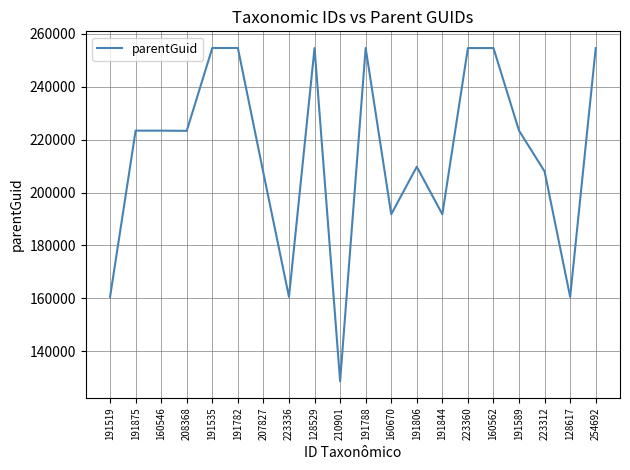

Is it true that the value at 191844 is 260170?

False